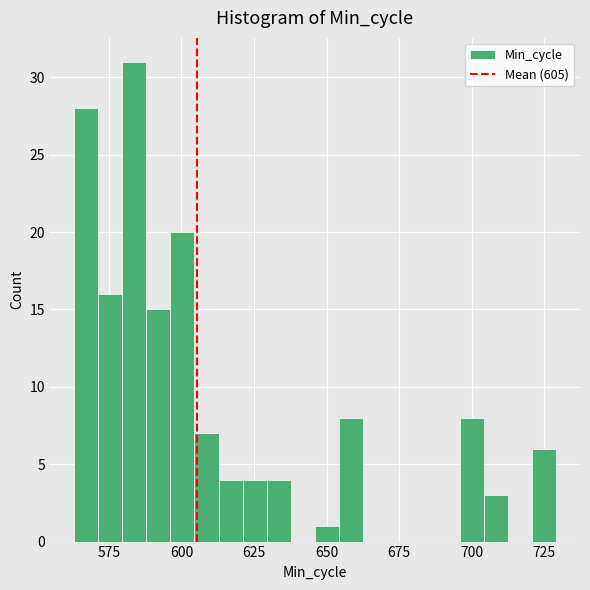

Around what value on the x-axis is the tallest bar? Give the approximate position of its centre, as read against the axis.

585